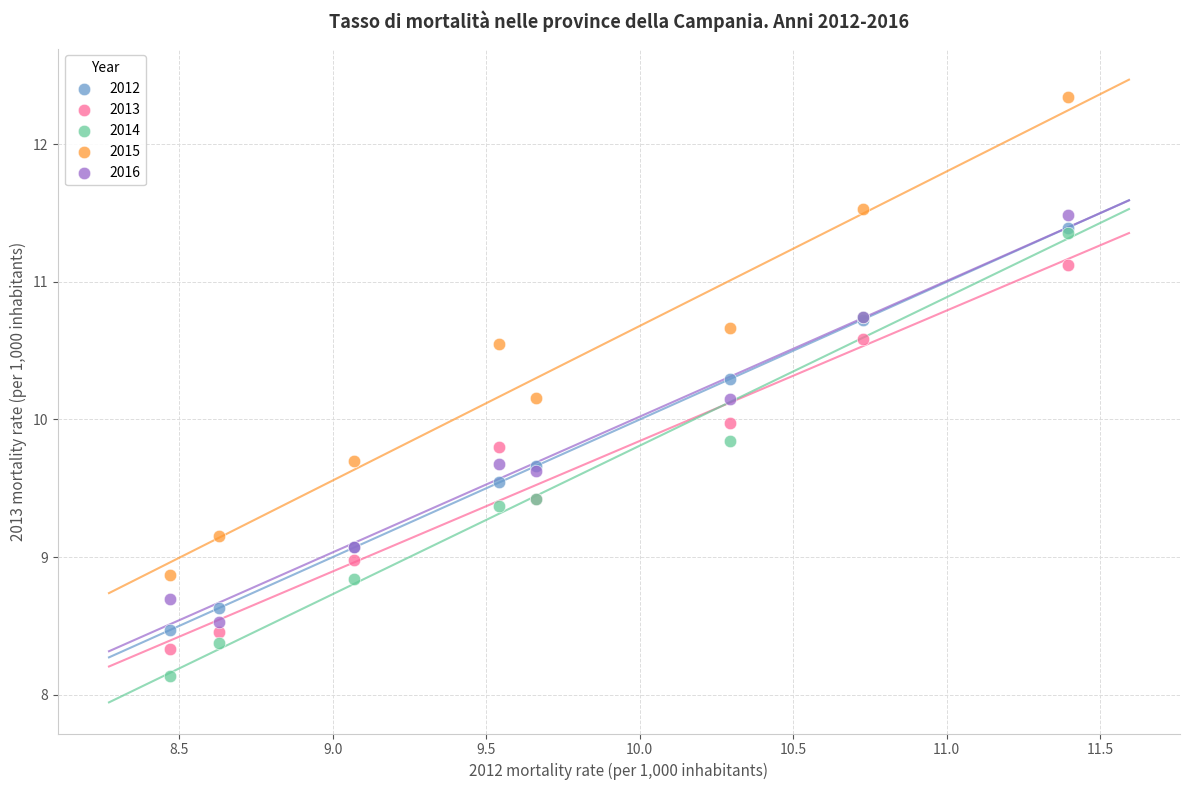

Which series reaches the maximum Y coordinate?

2015